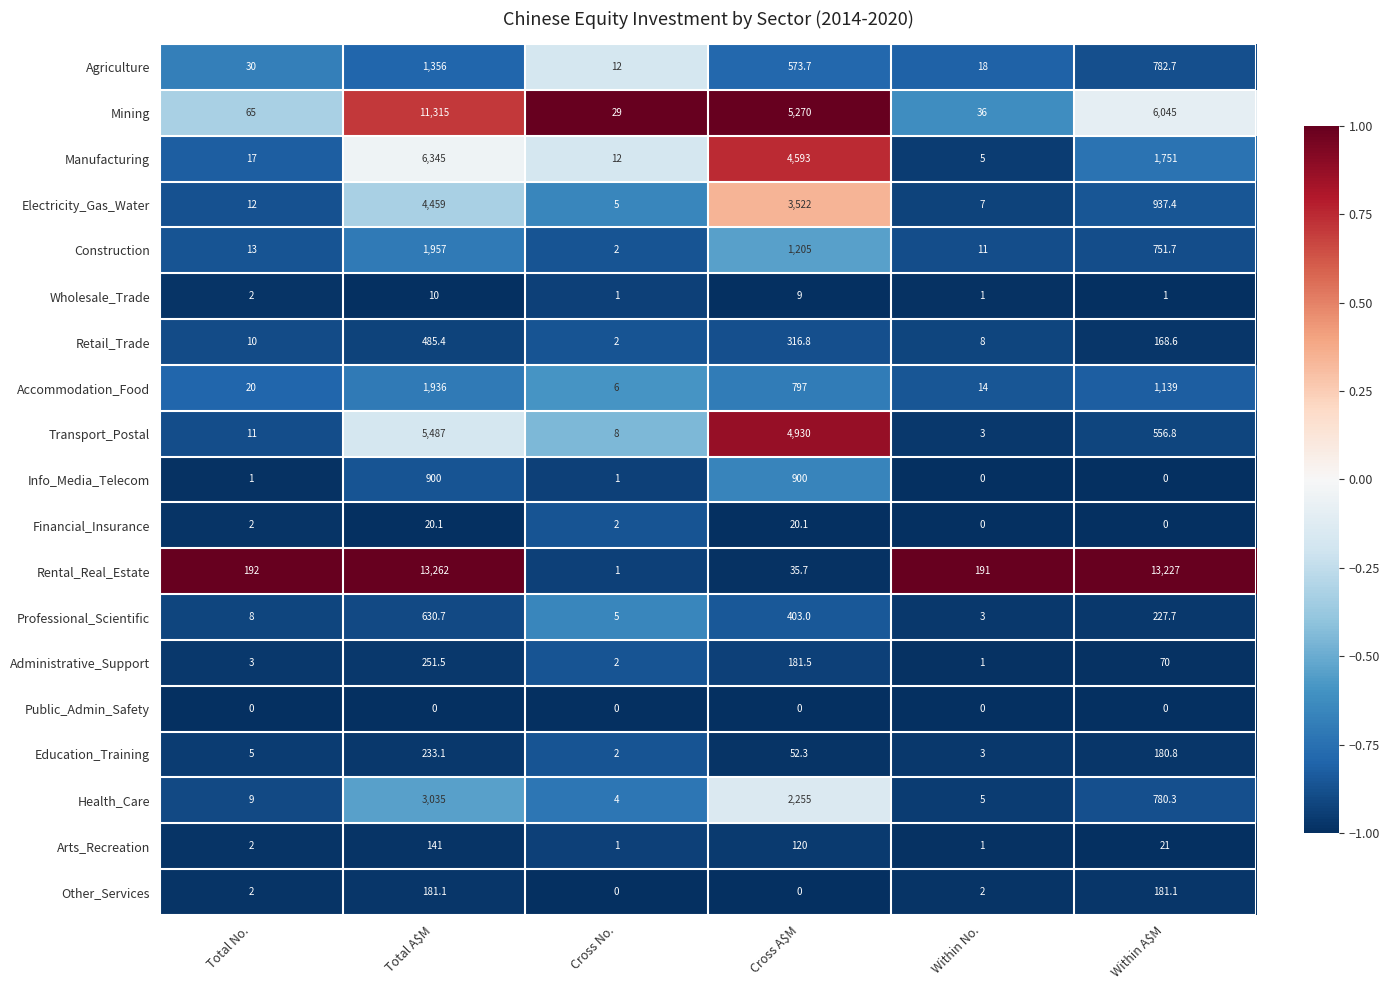

The Financial_Insurance series shows -9.4 at Within No.. True or false?

False